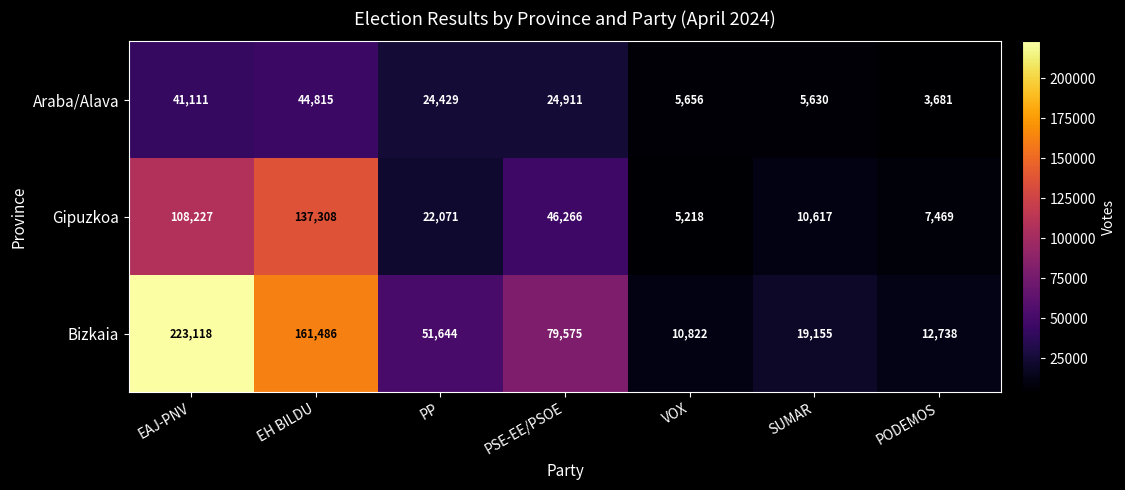

What is the spread (max minus min) of values at EAJ-PNV?

182007